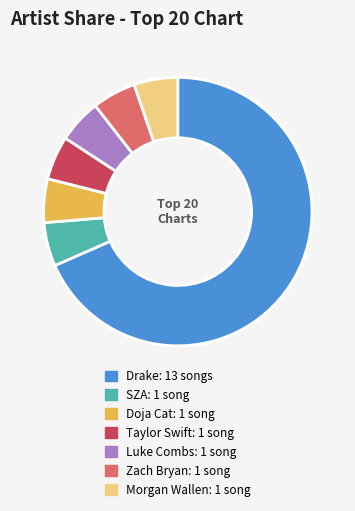

Is there any slice that represents more than half of the pie?

Yes